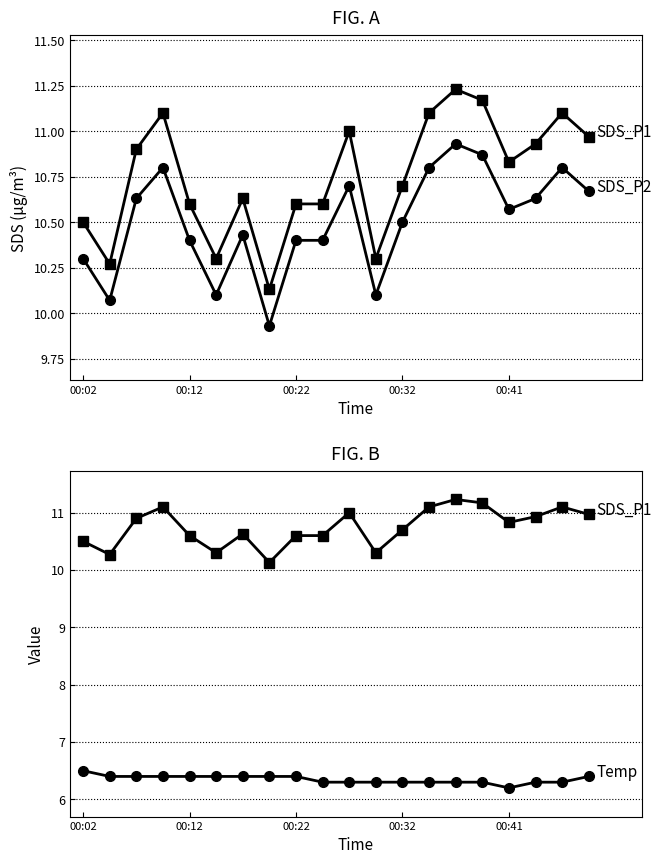

Count the number of categories in the chart.

20